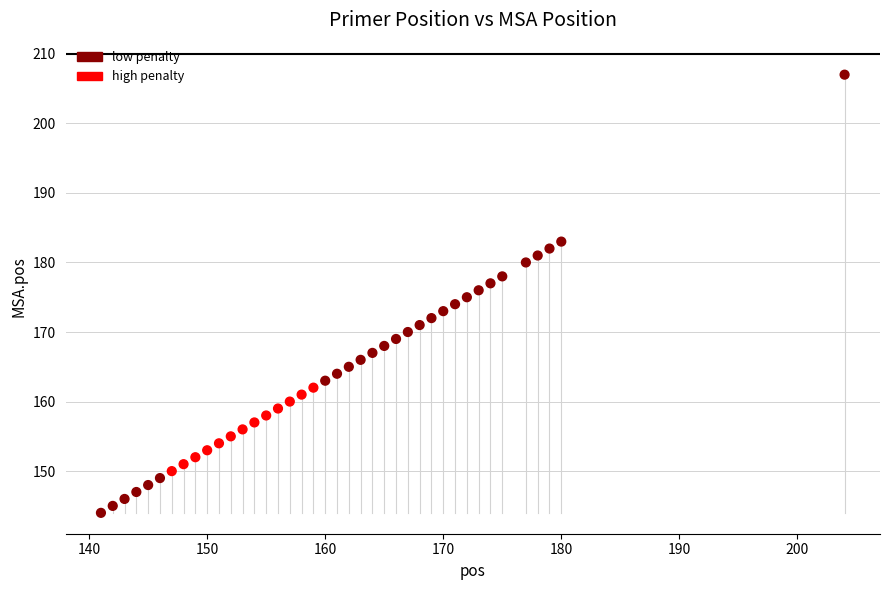

What is the range of X values (max minus min)?

63